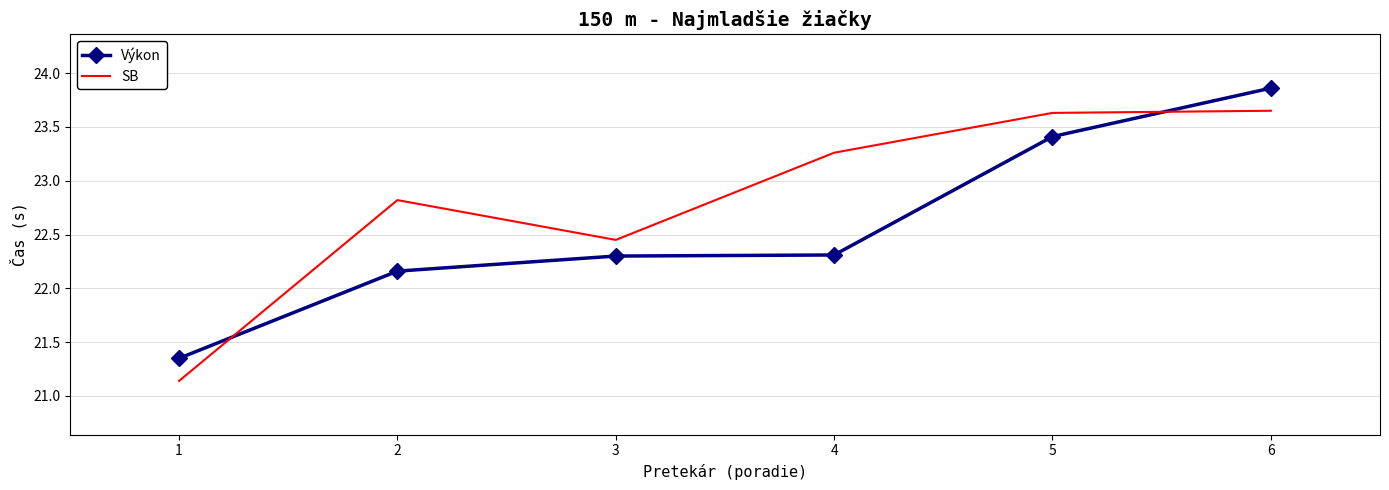

Where is Výkon nearest to the value 22?

2